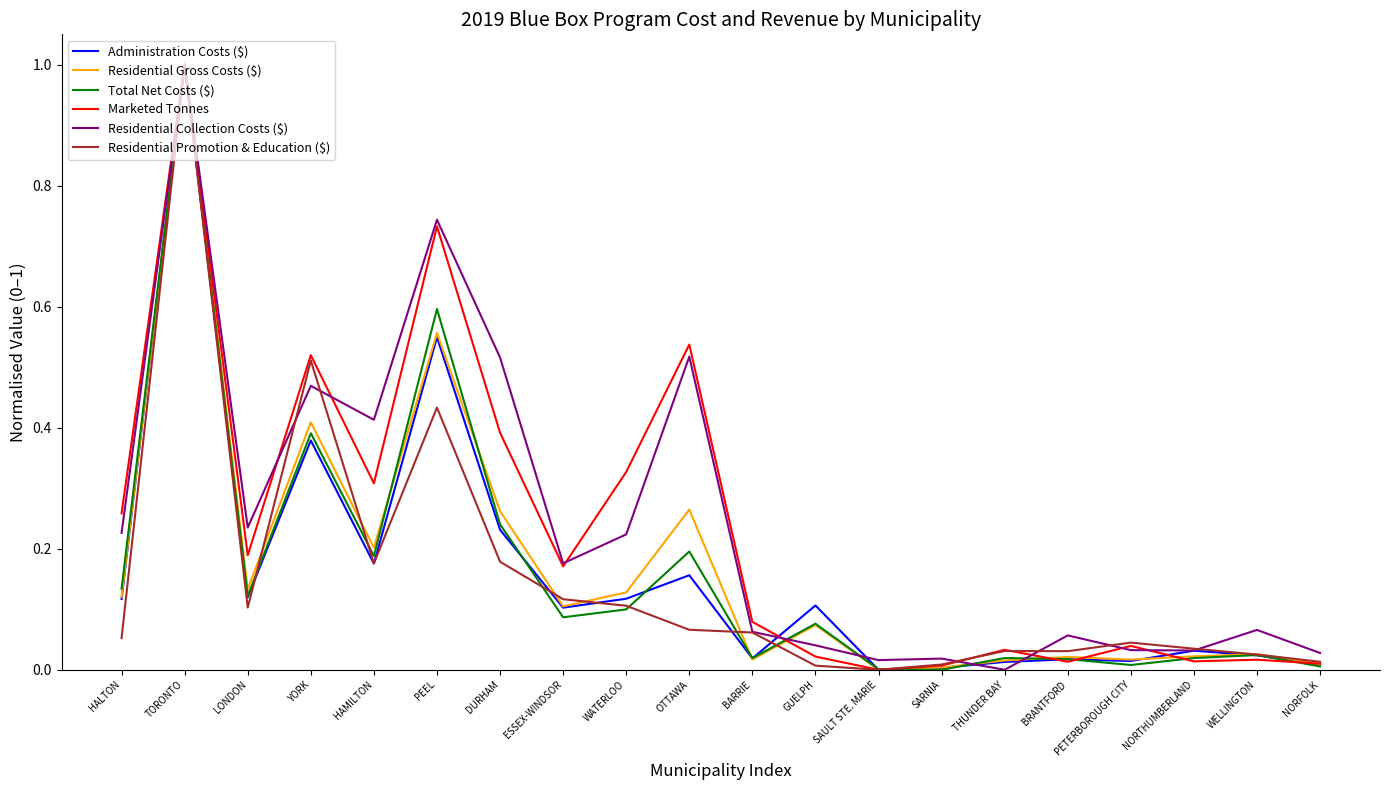

What is the total value across all series at LONDON?

0.9